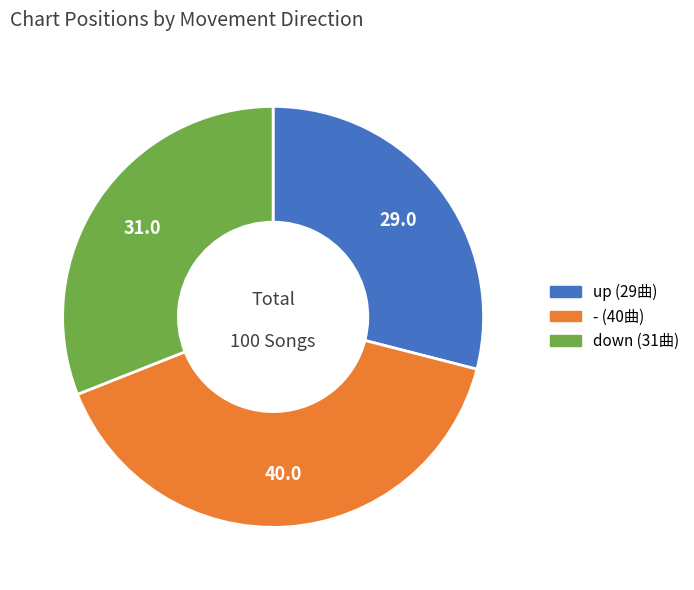

Approximately how many times larger is the value at - compared to down?

1.3